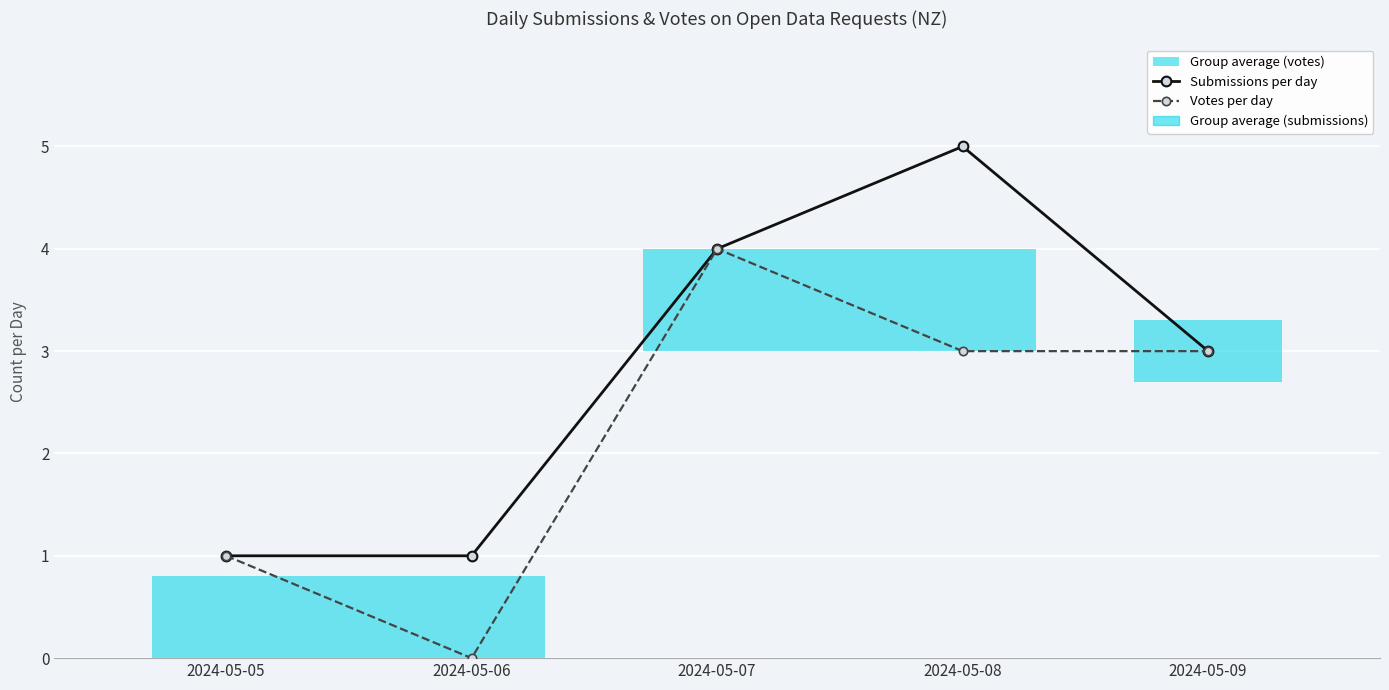

At 2024-05-06, list the series in order from largest to smallest.

Submissions per day, Votes per day